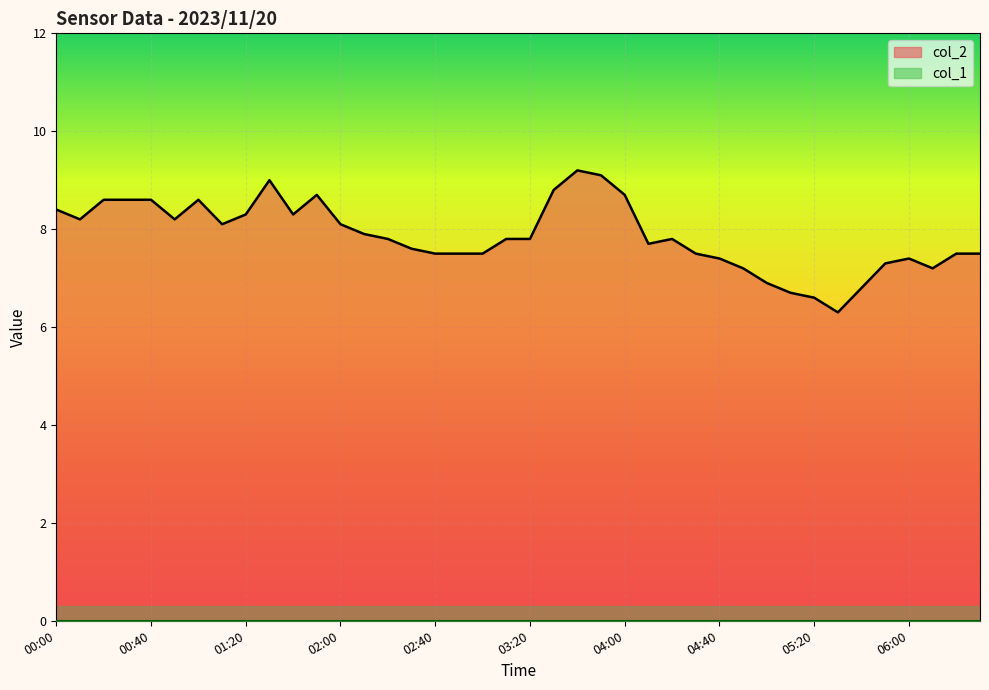

Count the number of values greater than 7.

35